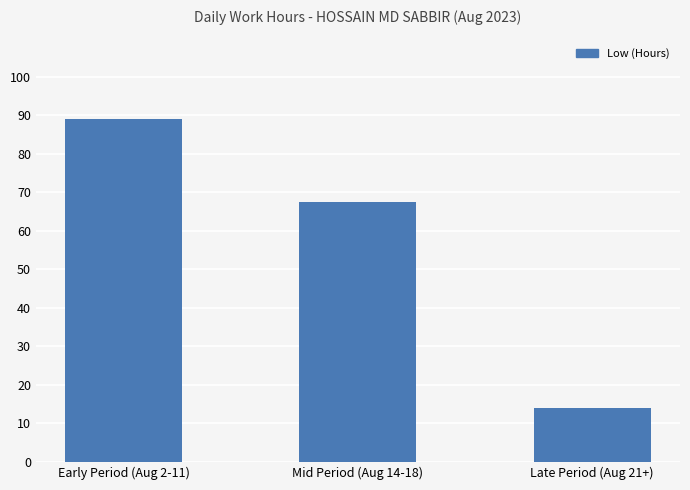

Count the number of values greater than 67.

2